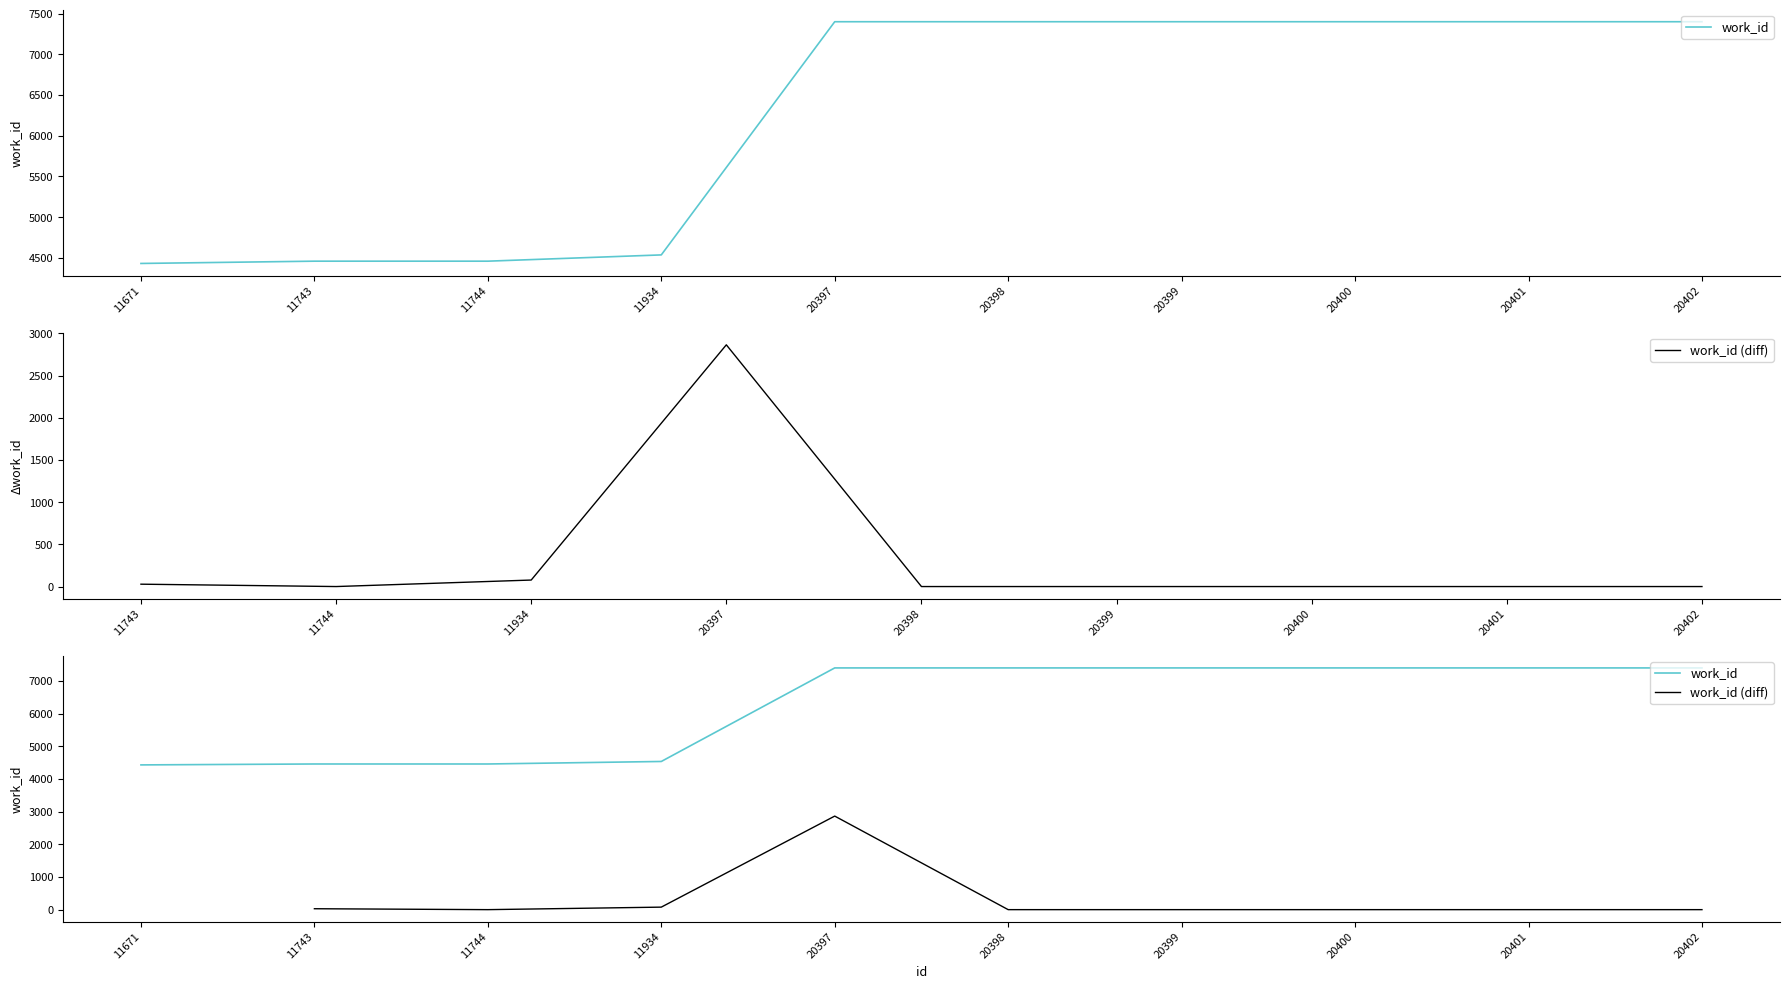

What is the value of the 10th point from the left?

7400